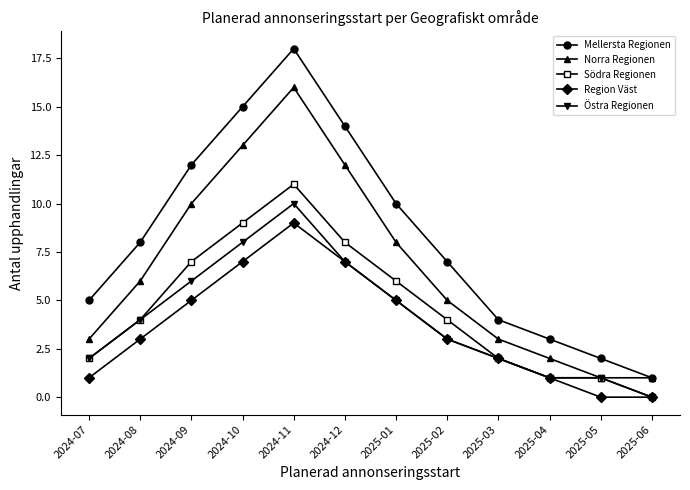

True or false: Mellersta Regionen and Östra Regionen intersect in this chart.

False